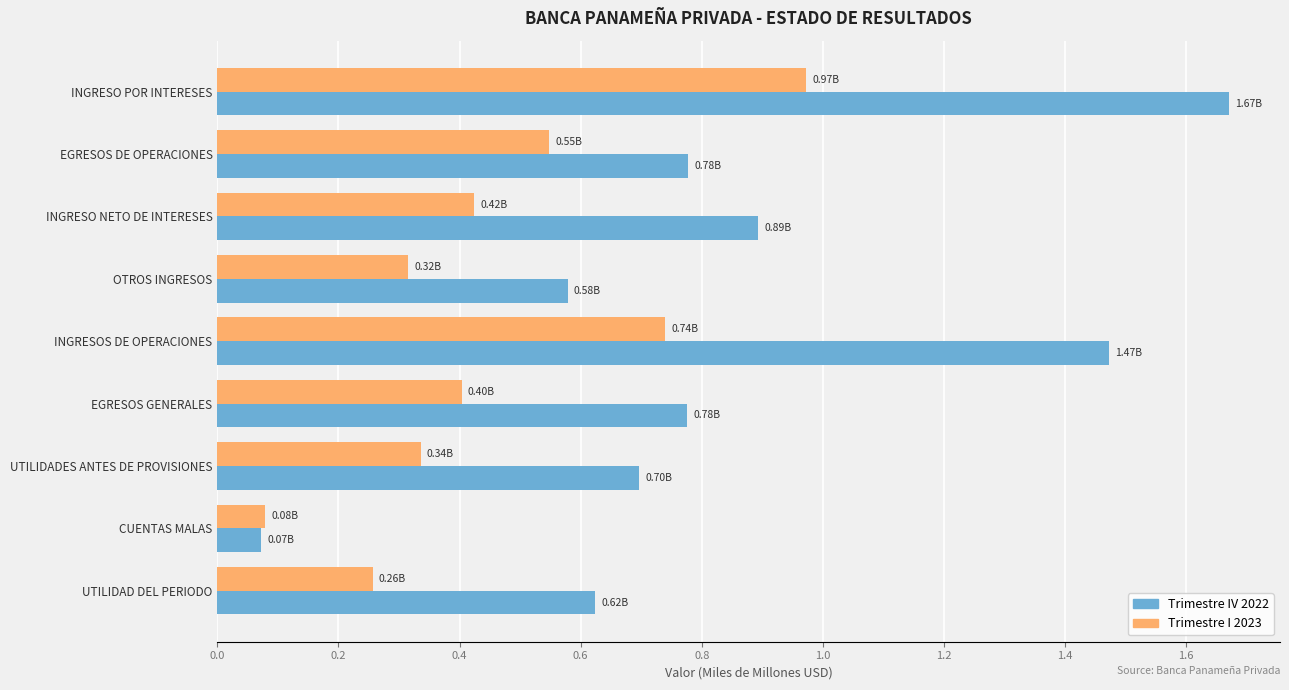

Which series has the widest spread of values?

Trimestre IV 2022